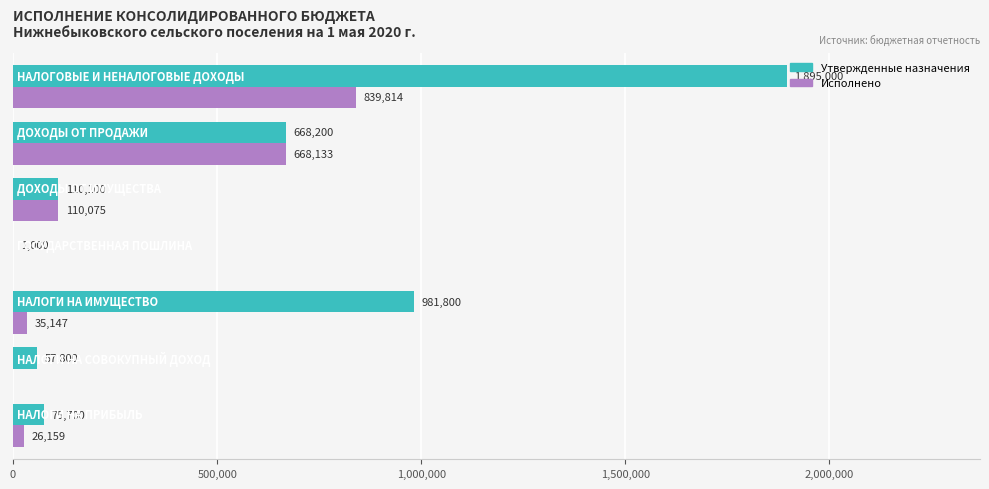

What is the maximum value for Исполнено?

839813.7